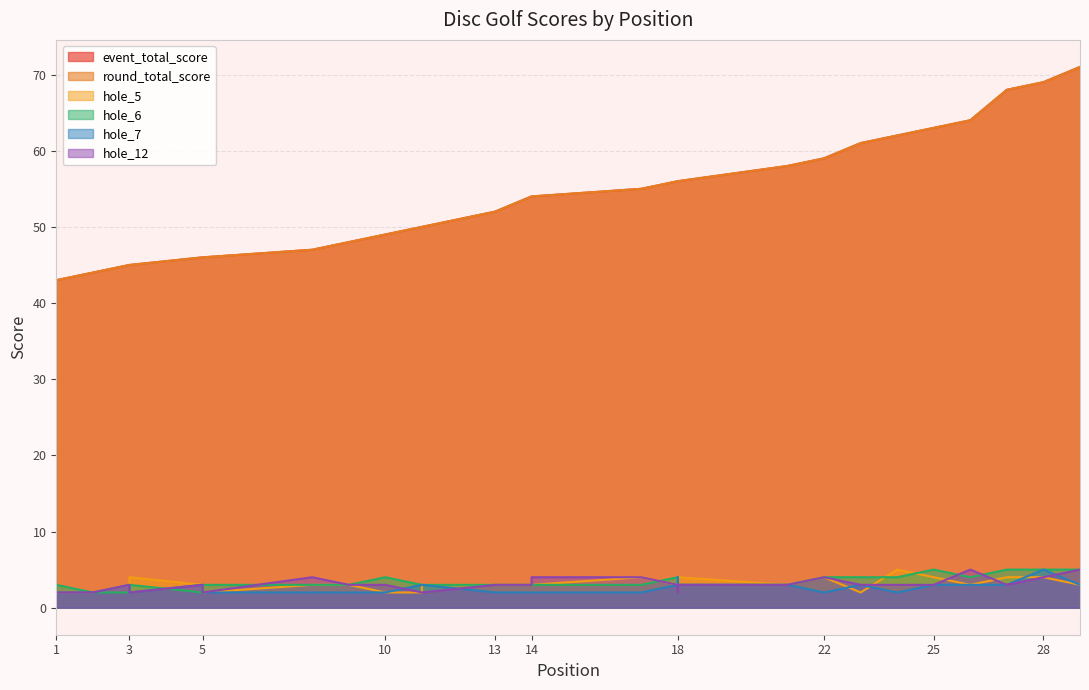

How many data points in hole_5 are less than 3?

7